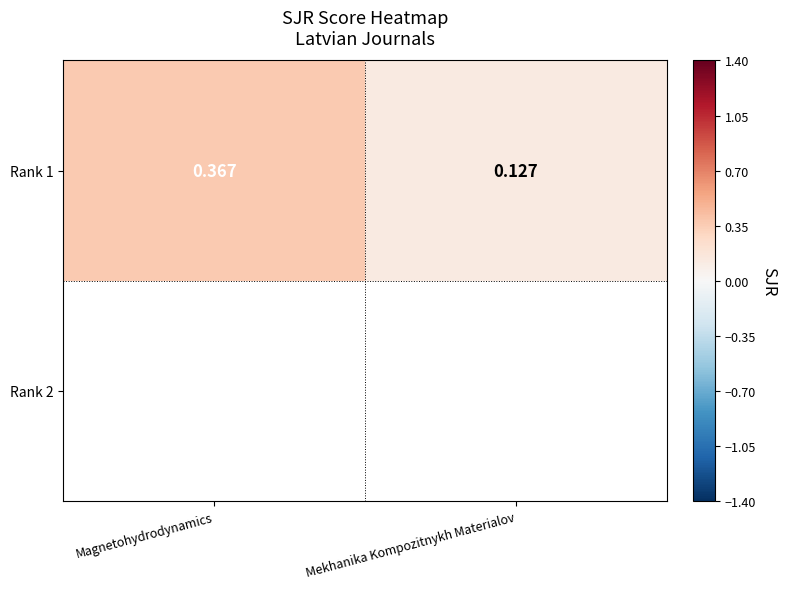

Reading left to right, list all the values displayed in this chart.

Magnetohydrodynamics=0.4	Mekhanika Kompozitnykh Materialov=0.1